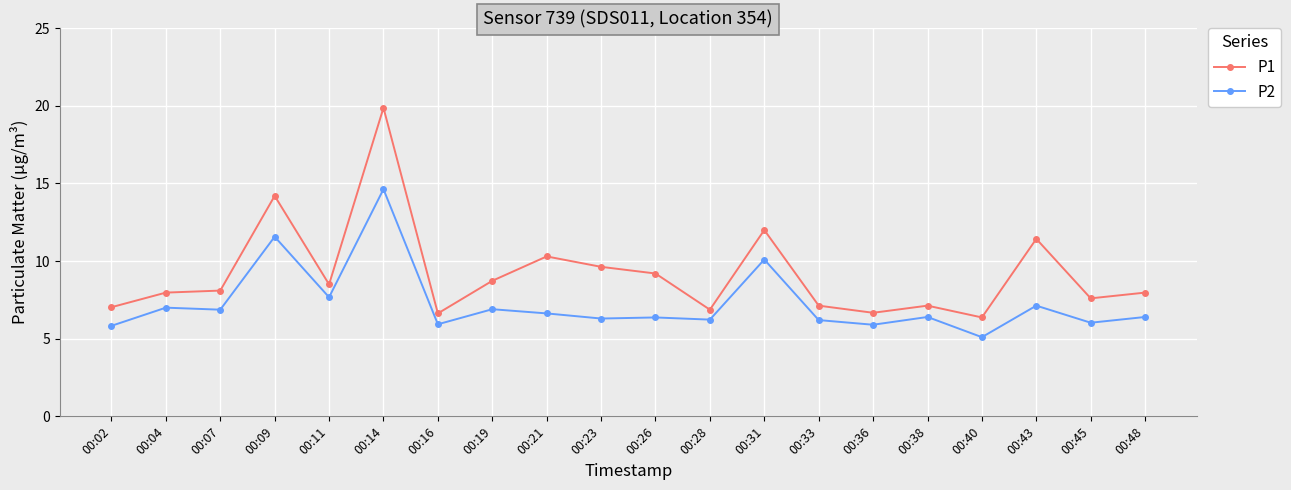

Is it true that P2 equals 9.3 at 00:16?

False